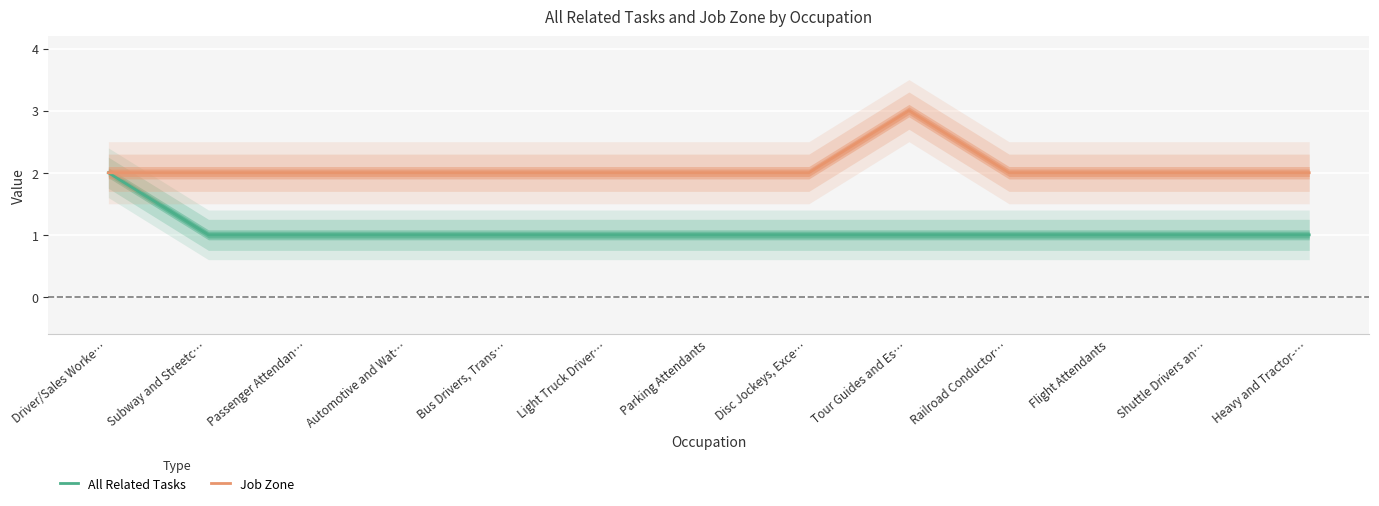

Reading left to right, transcribe all the data shown in this chart.

All Related Tasks: Driver/Sales Worke…=2	Subway and Streetc…=1	Passenger Attendan…=1	Automotive and Wat…=1	Bus Drivers, Trans…=1	Light Truck Driver…=1	Parking Attendants=1	Disc Jockeys, Exce…=1	Tour Guides and Es…=1	Railroad Conductor…=1	Flight Attendants=1	Shuttle Drivers an…=1	Heavy and Tractor-…=1
Job Zone: Driver/Sales Worke…=2	Subway and Streetc…=2	Passenger Attendan…=2	Automotive and Wat…=2	Bus Drivers, Trans…=2	Light Truck Driver…=2	Parking Attendants=2	Disc Jockeys, Exce…=2	Tour Guides and Es…=3	Railroad Conductor…=2	Flight Attendants=2	Shuttle Drivers an…=2	Heavy and Tractor-…=2